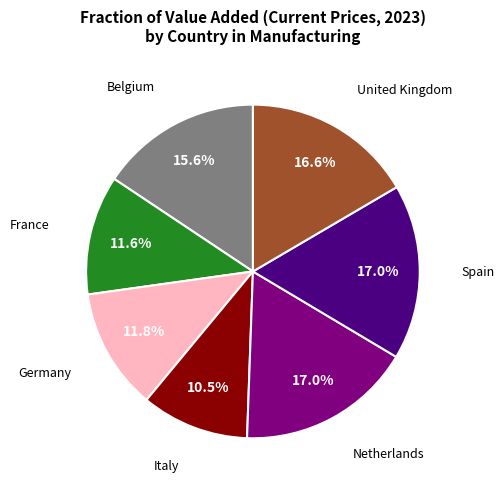

Is there a majority slice in this chart?

No